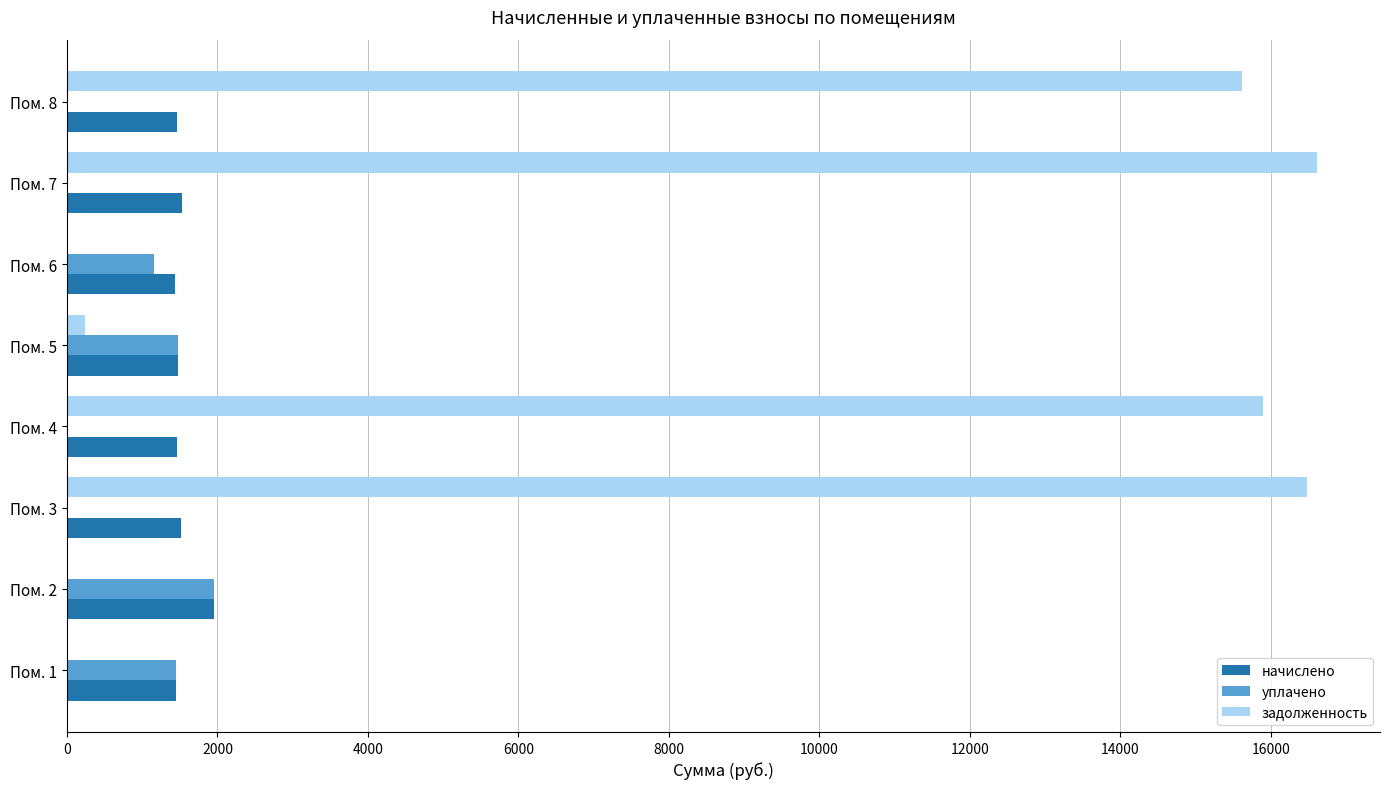

What is the sum of all начислено values?

12278.0